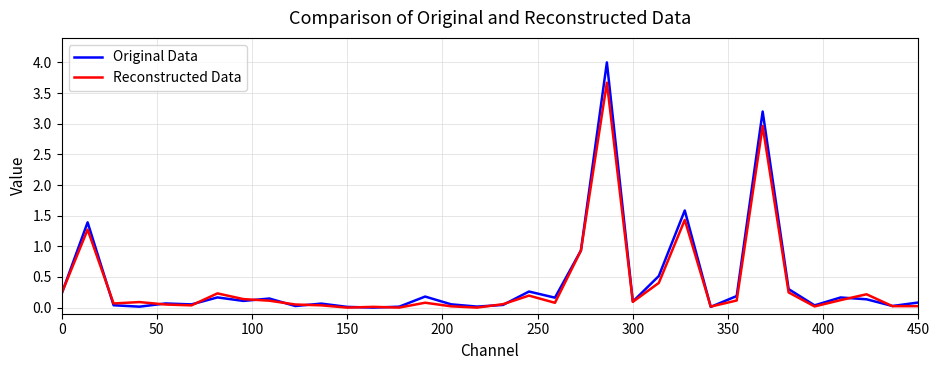

Does the chart display data point markers on the line(s)?

No